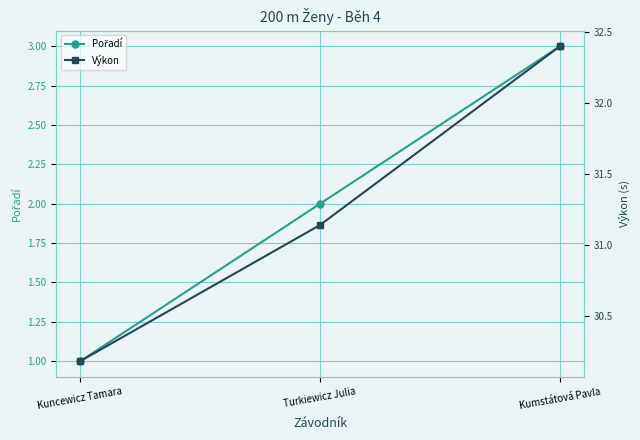

True or false: Výkon has a value of 46.8 at Turkiewicz Julia.

False